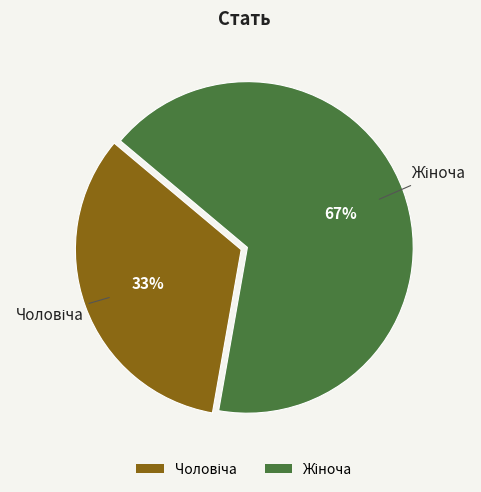

To the nearest percent, what is the average slice percentage?

50%